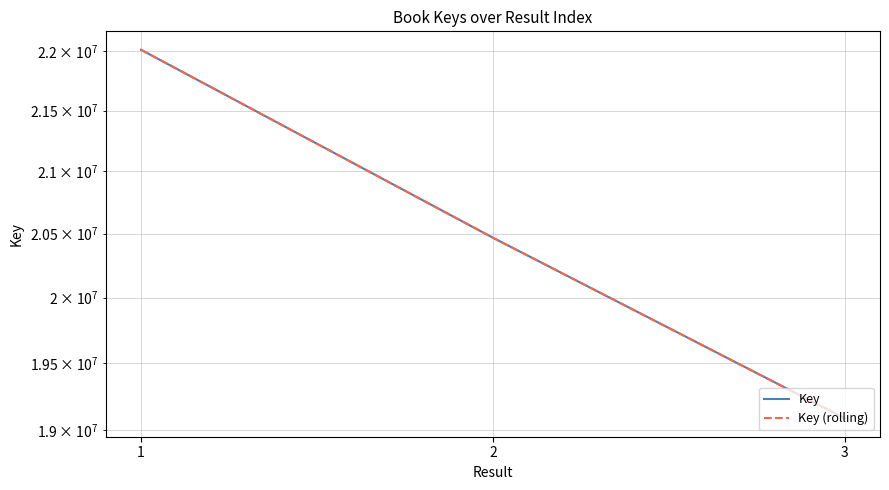

Count the Key values in the range 19088474 to 22010872.

3